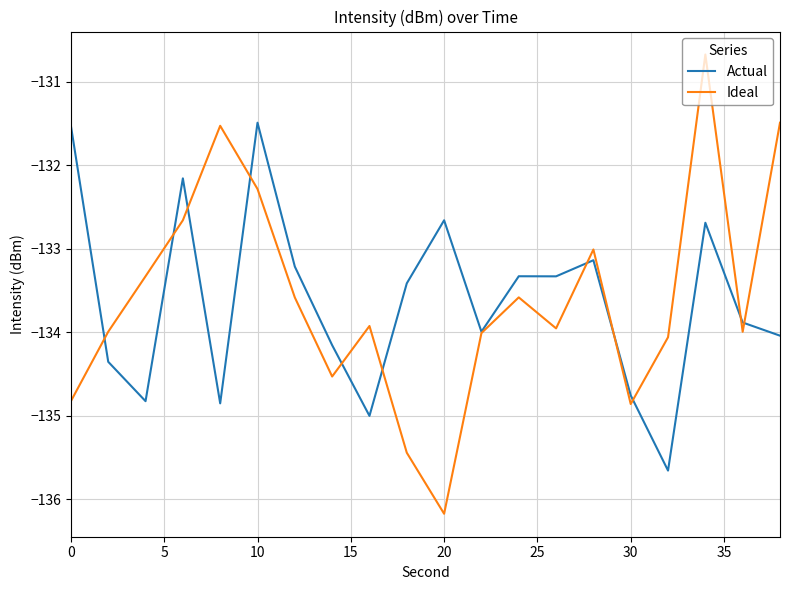

What is the lowest value of the Ideal series?

-136.2